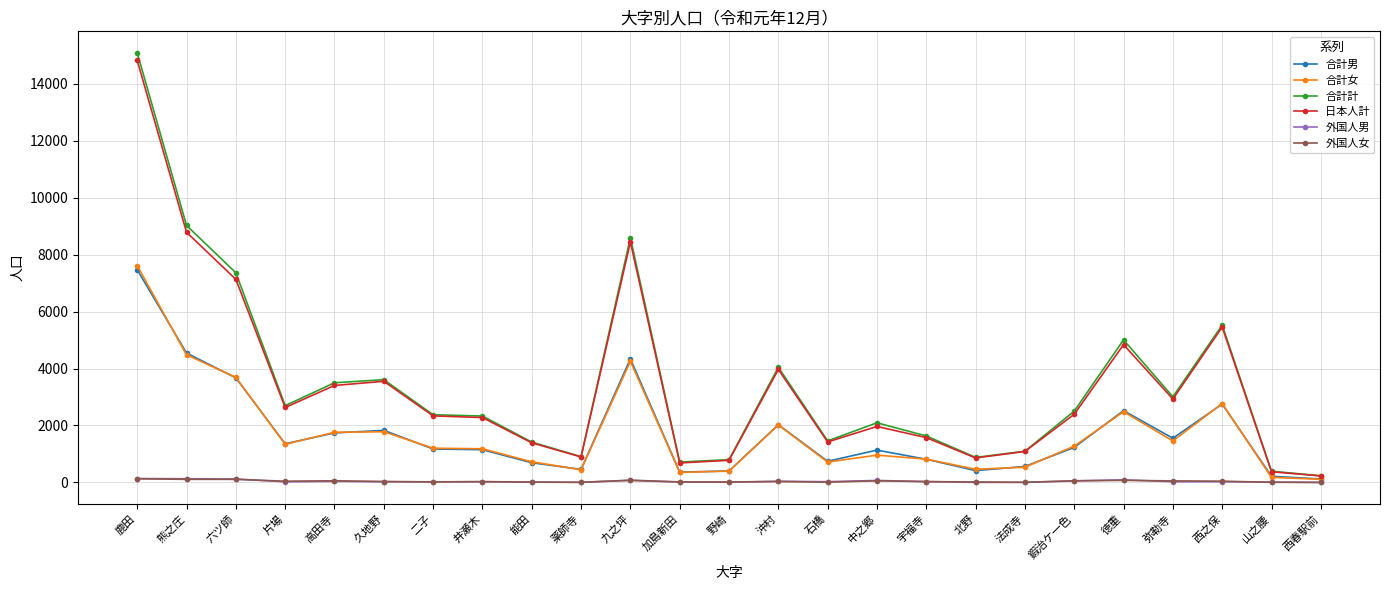

Is the value of 合計女 at 片場 greater than the value of 外国人男 at 徳重?

Yes